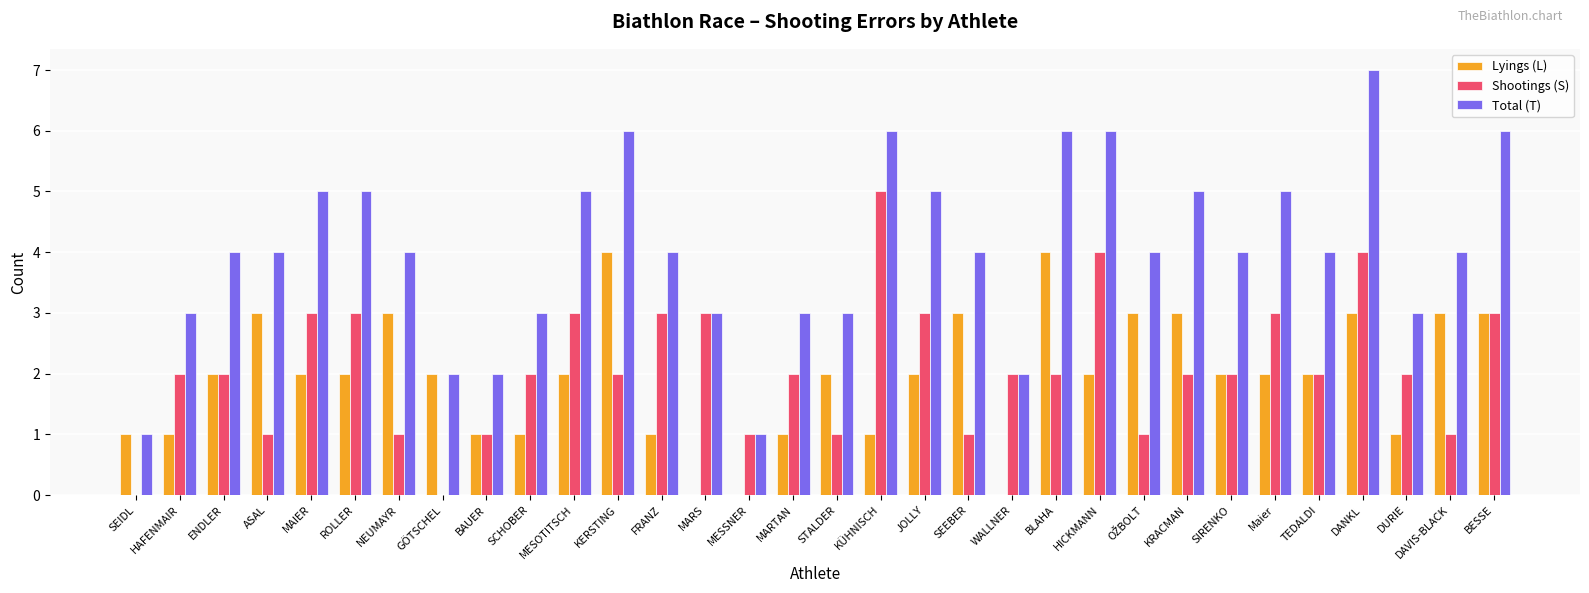

What value does the Lyings (L) series have at ASAL?

3